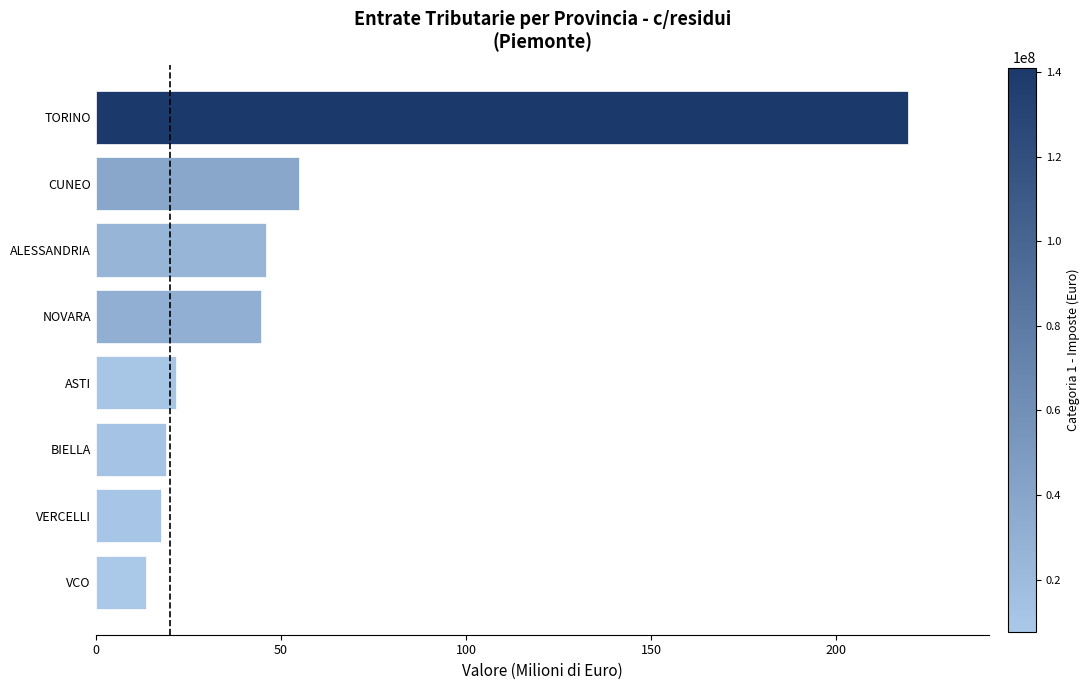

What is the ratio of the value at VERCELLI to the value at CUNEO?

0.3